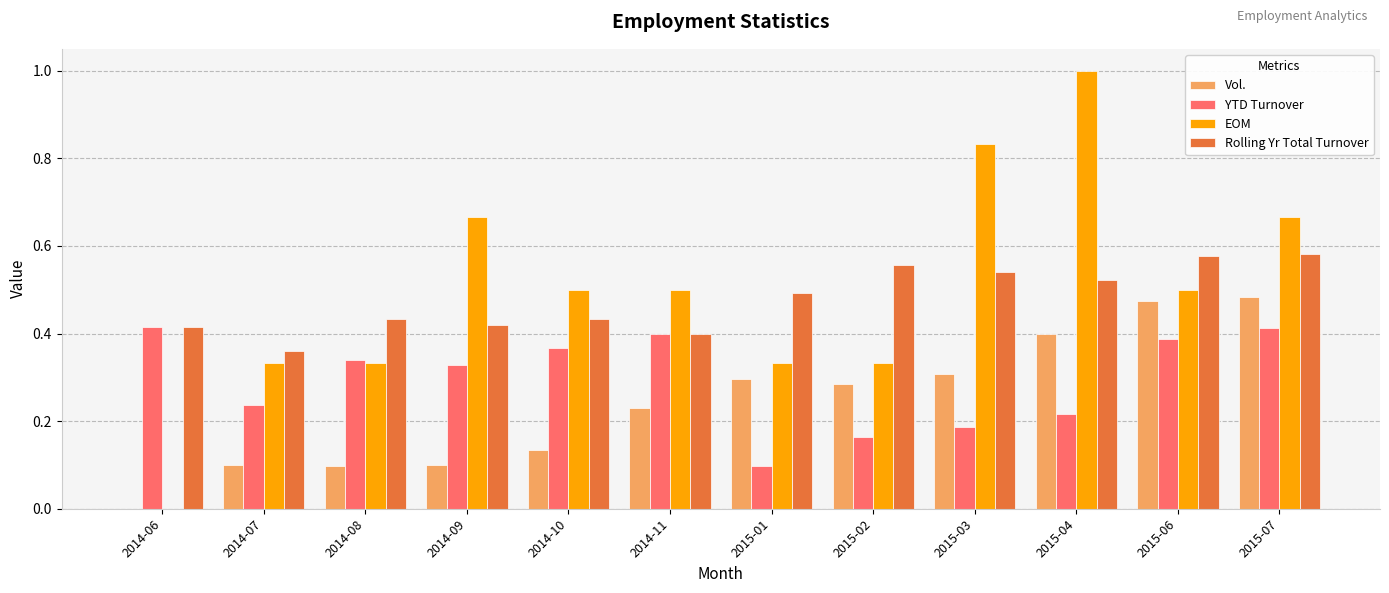

What is the sum of all EOM values?

6.0